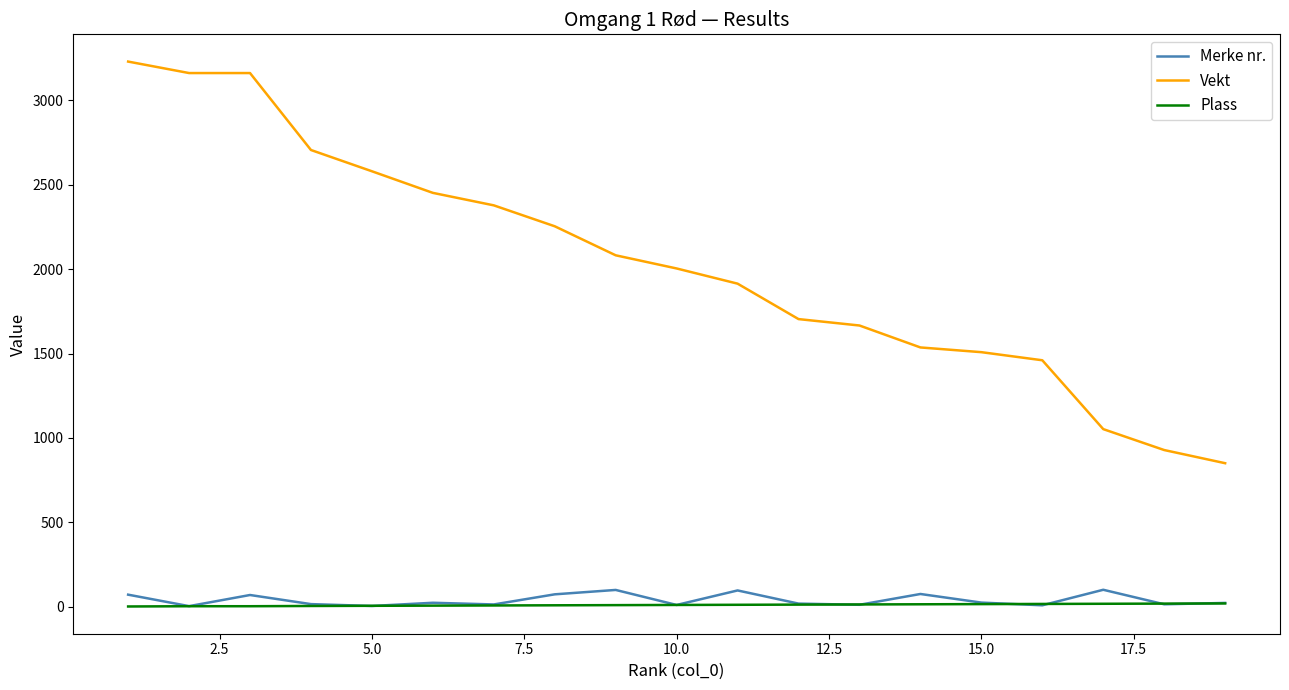

True or false: Vekt and Plass cross at least once.

False